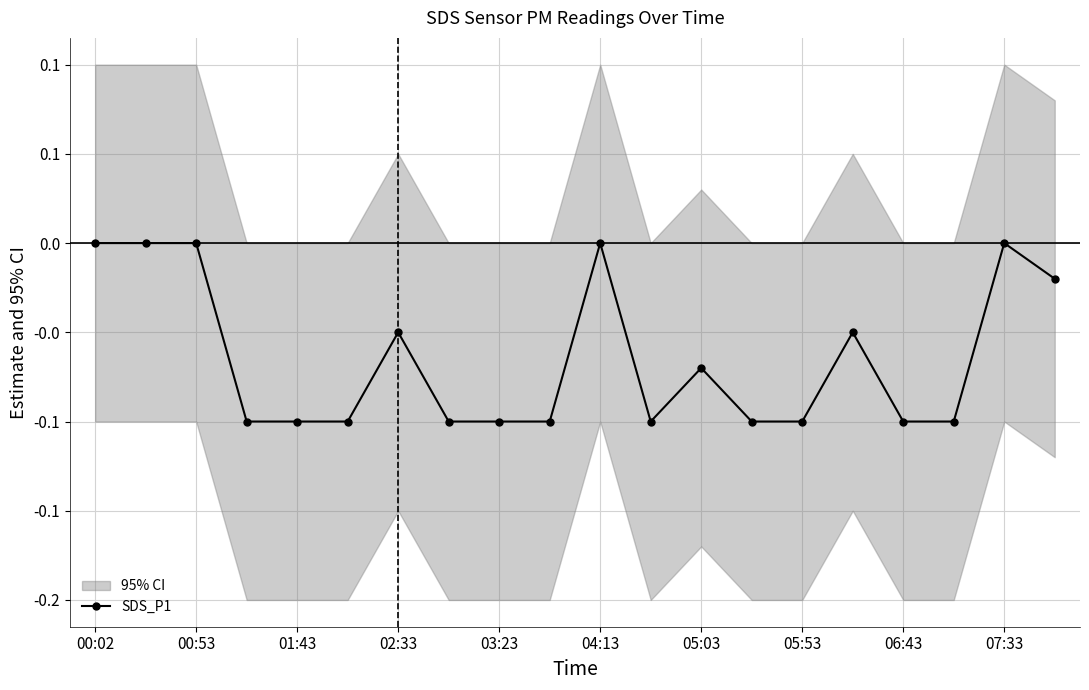

Is this an area chart (filled region under the line)?

No